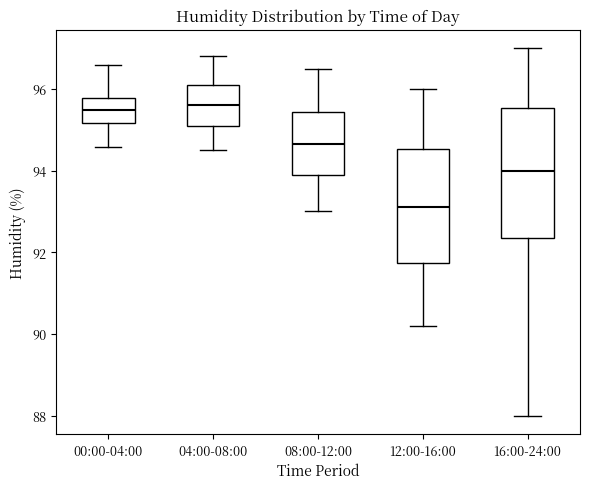

Where does the upper whisker of the box for 00:00-04:00 end on the y-axis? The values are not printed on the chart, so give them approximately, as read against the axis.

96.6